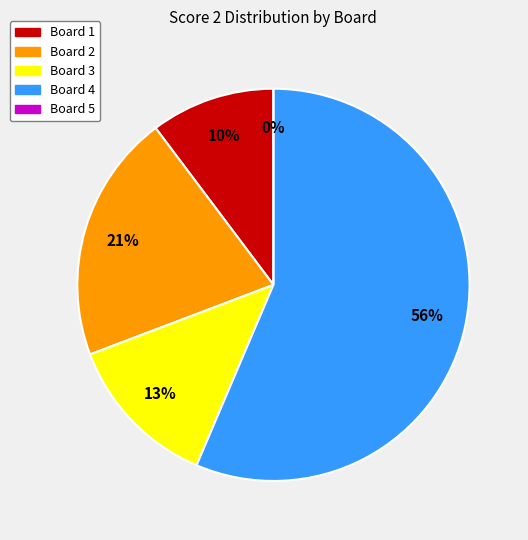

Which has a higher value, Board 4 or Board 3?

Board 4